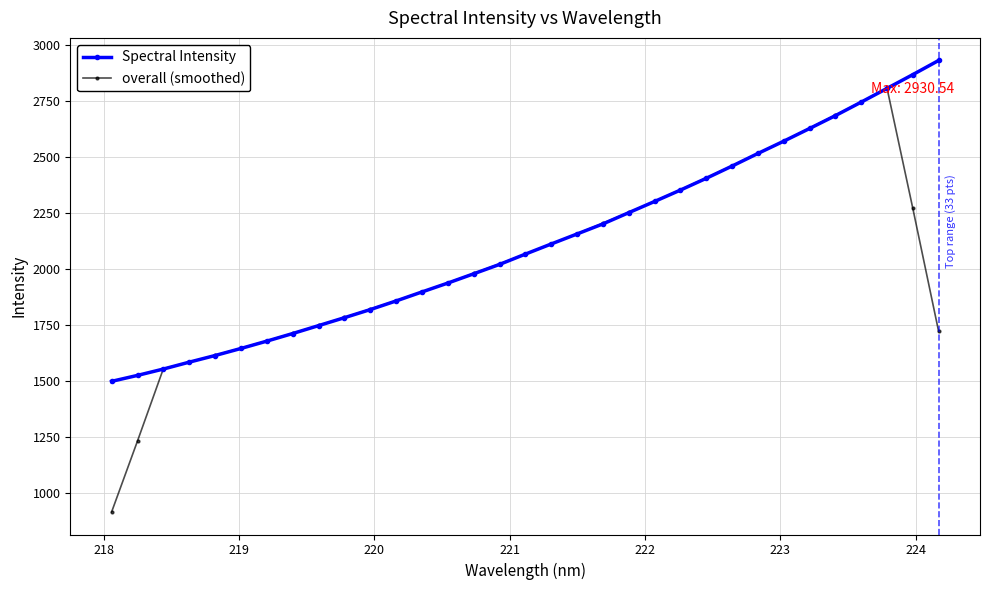

What is the difference between the second highest and second lowest values in the overall (smoothed) series?

1513.9